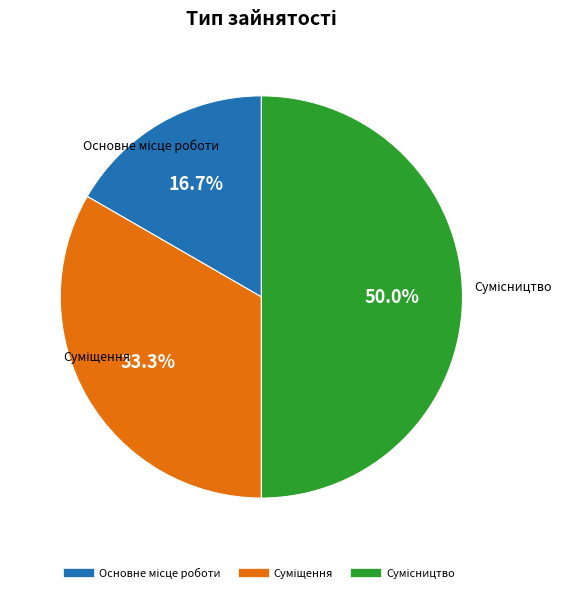

Count the number of slices in the pie.

3